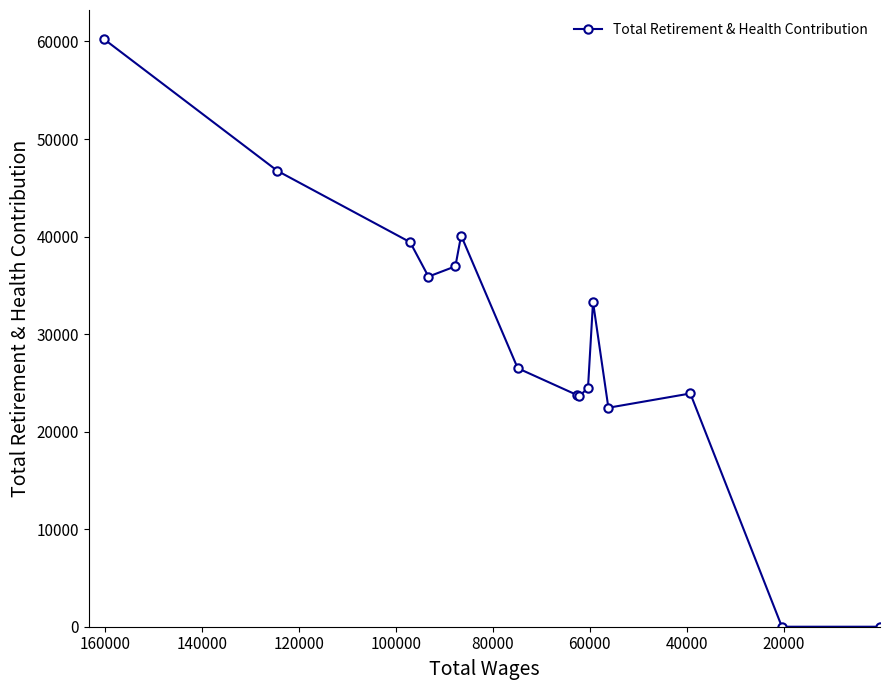

How many lines are shown in the chart?

1